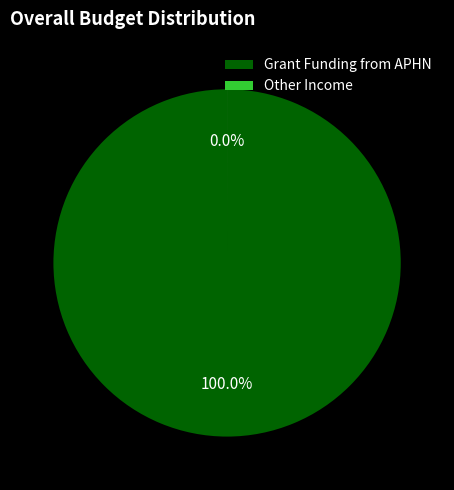

Does any single category account for the majority?

Yes